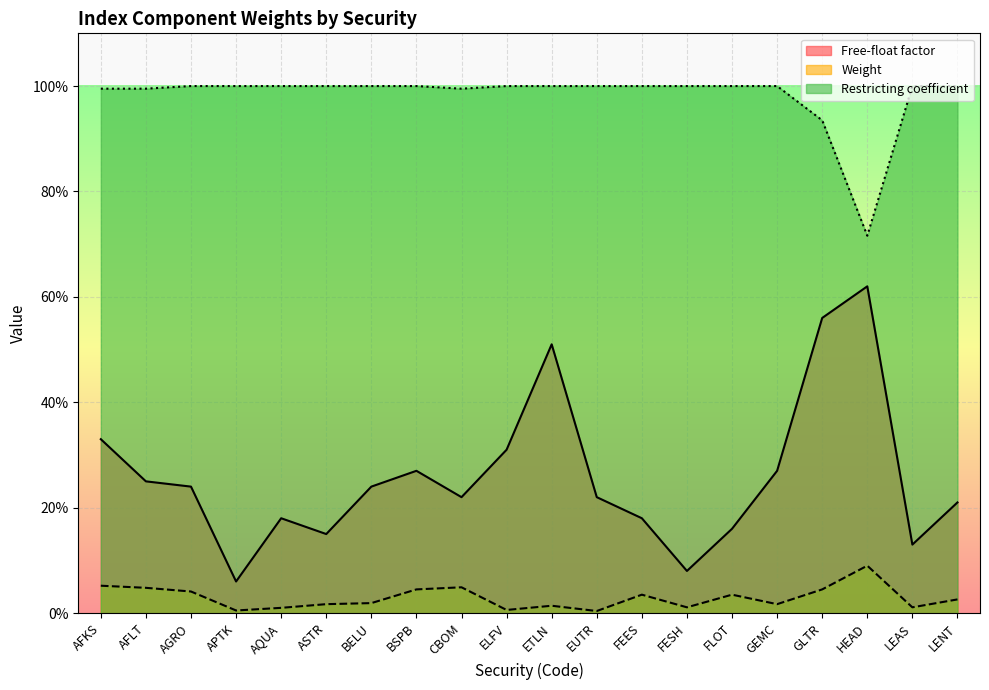

True or false: Restricting coefficient and Weight cross at least once.

False